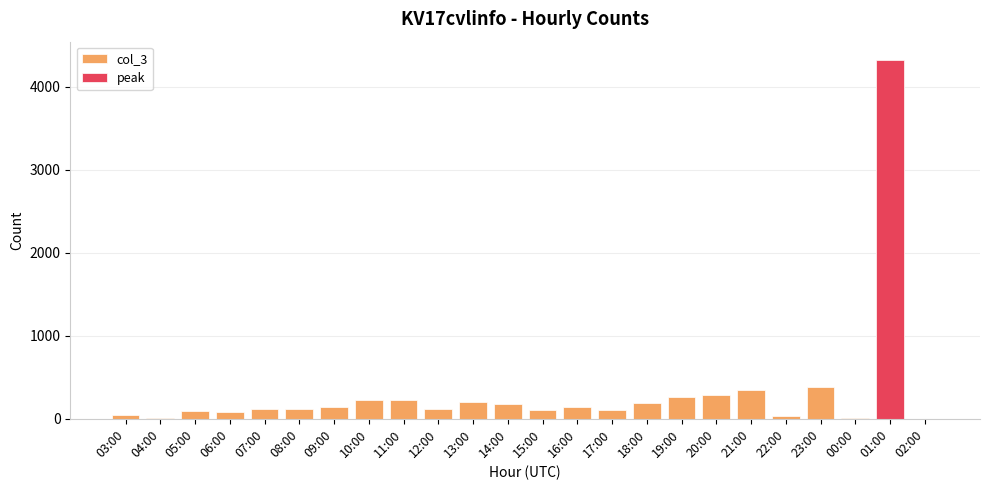

True or false: the data shows 114 at 08:00.

True